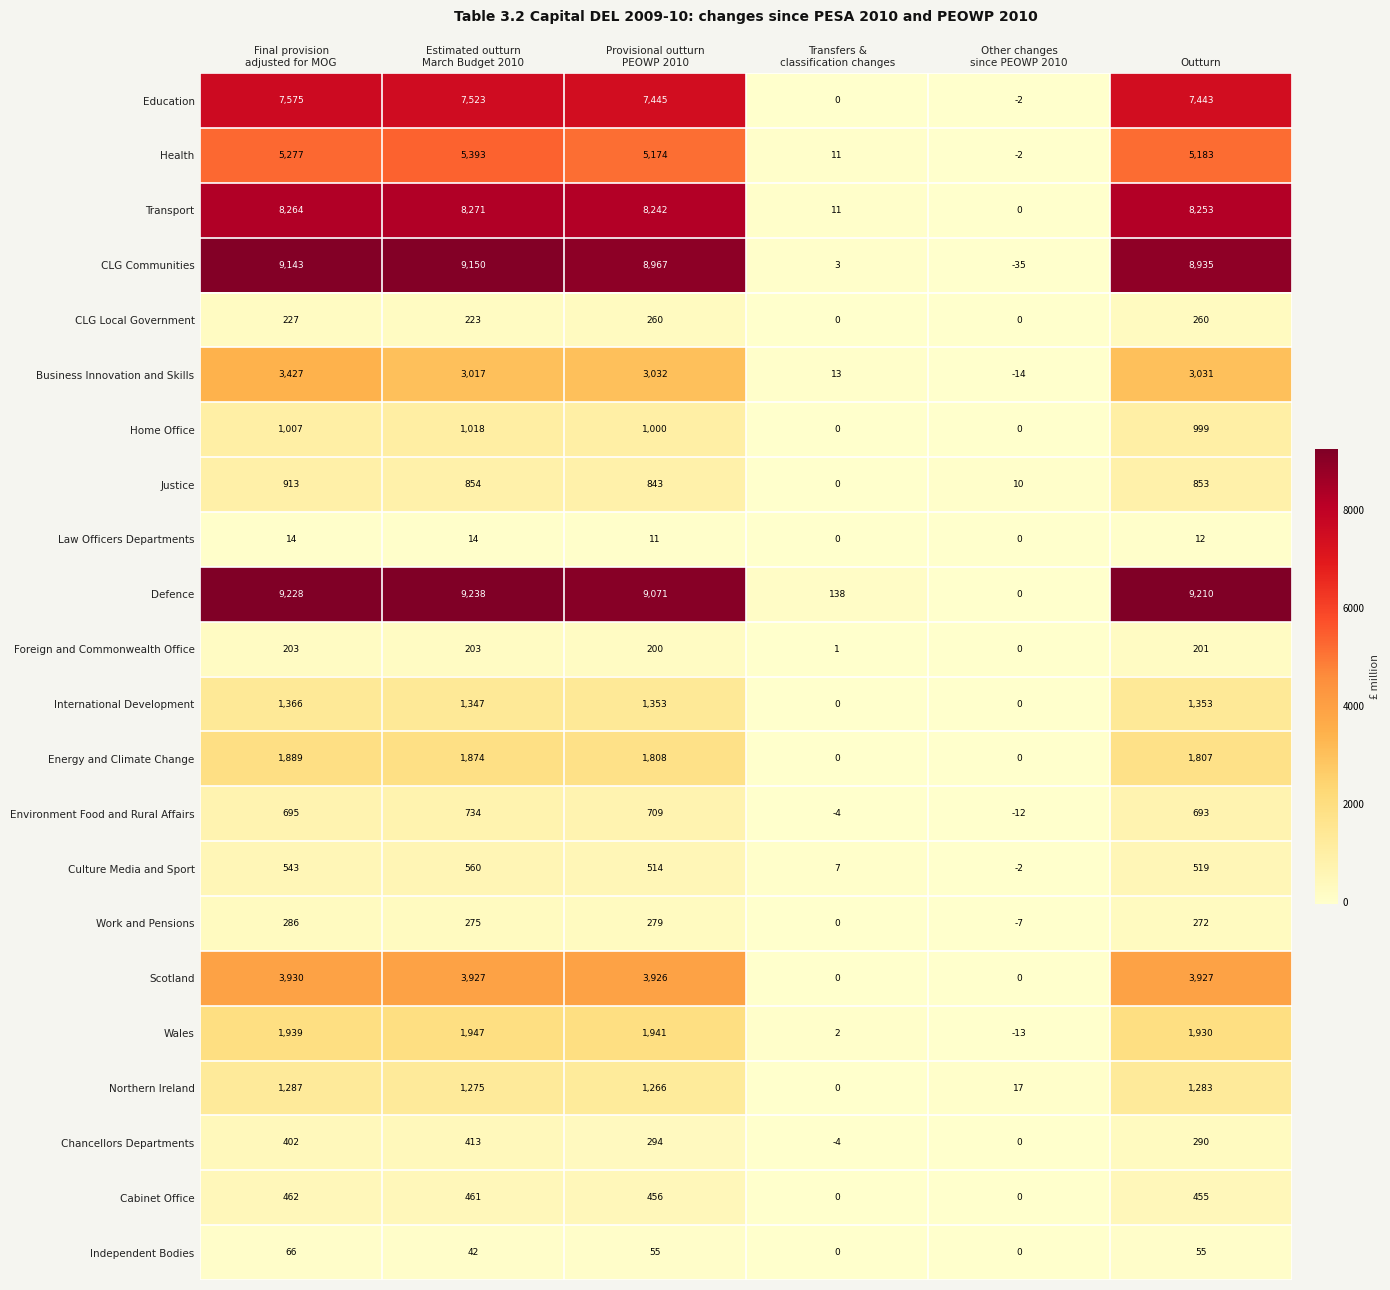

Where is Cabinet Office nearest to the value 231?

Outturn